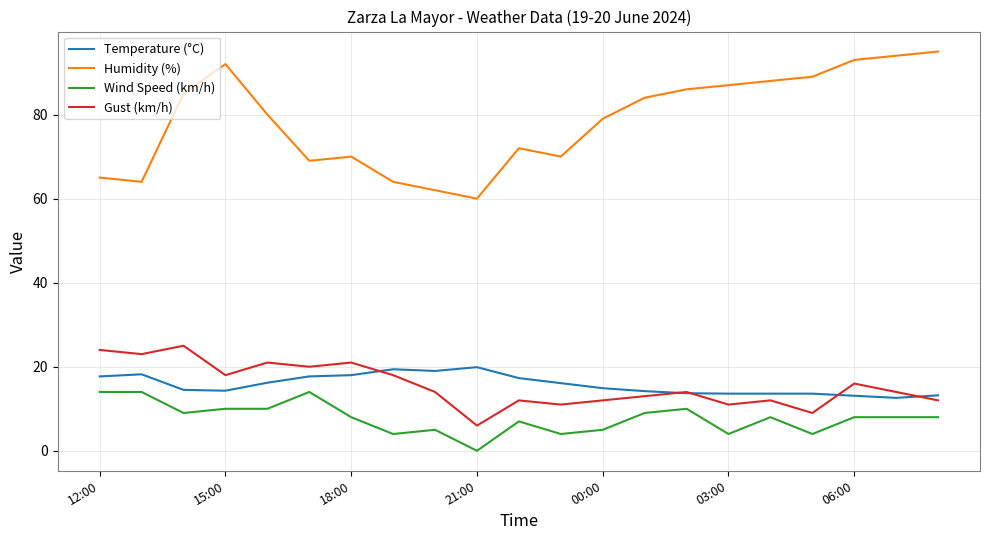

True or false: Wind Speed (km/h) and Humidity (%) cross at least once.

False